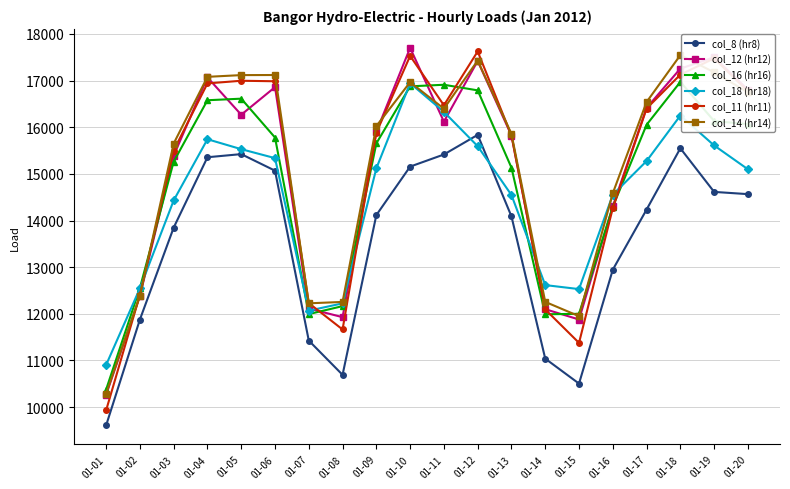

What are all the series names shown in the legend?

col_8 (hr8), col_12 (hr12), col_16 (hr16), col_18 (hr18), col_11 (hr11), col_14 (hr14)